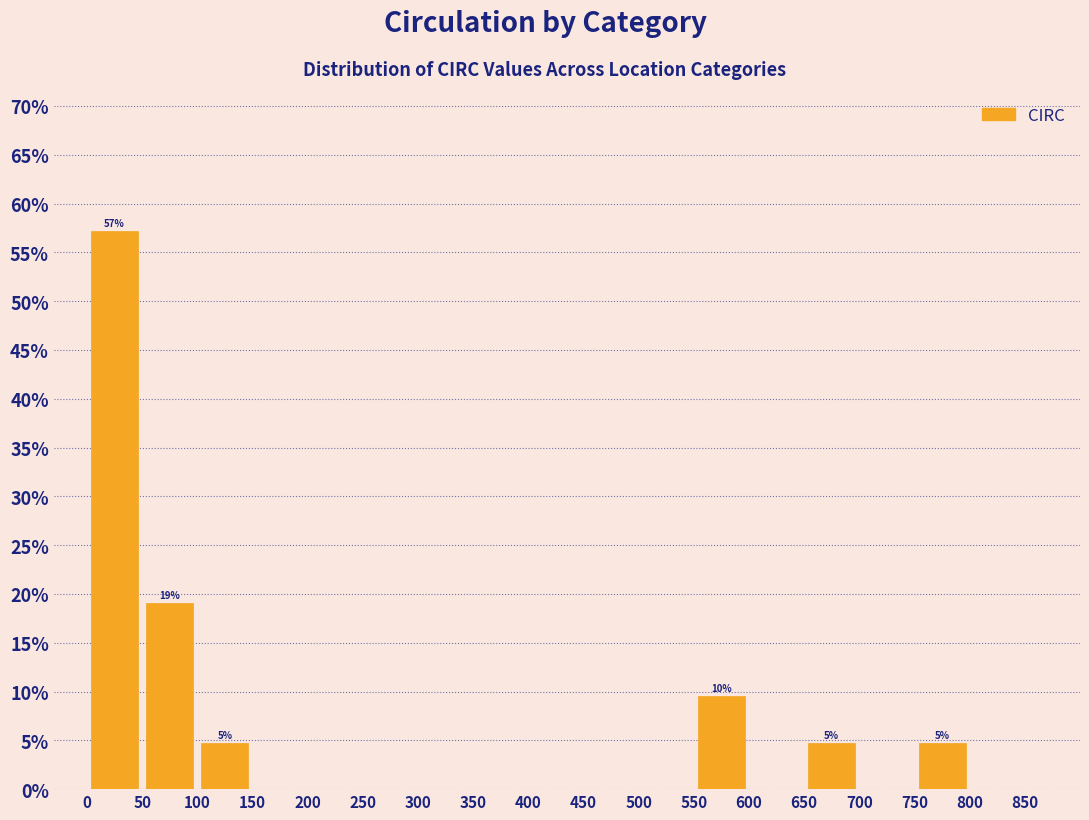

Over which range of the x-axis is the bar tallest?

0 to 50